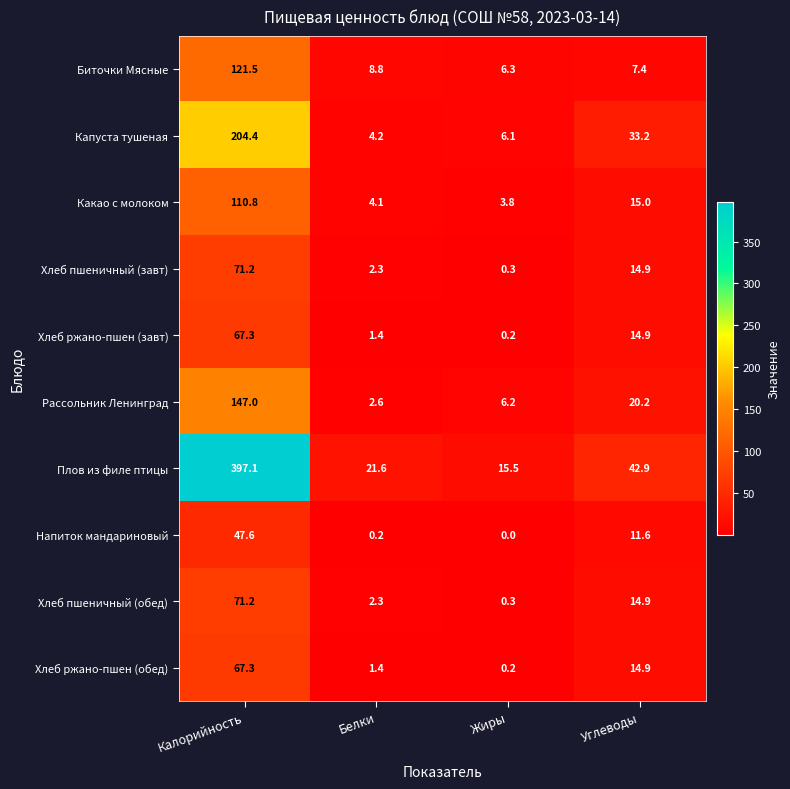

Which series changed the most between Калорийность and Жиры?

Плов из филе птицы